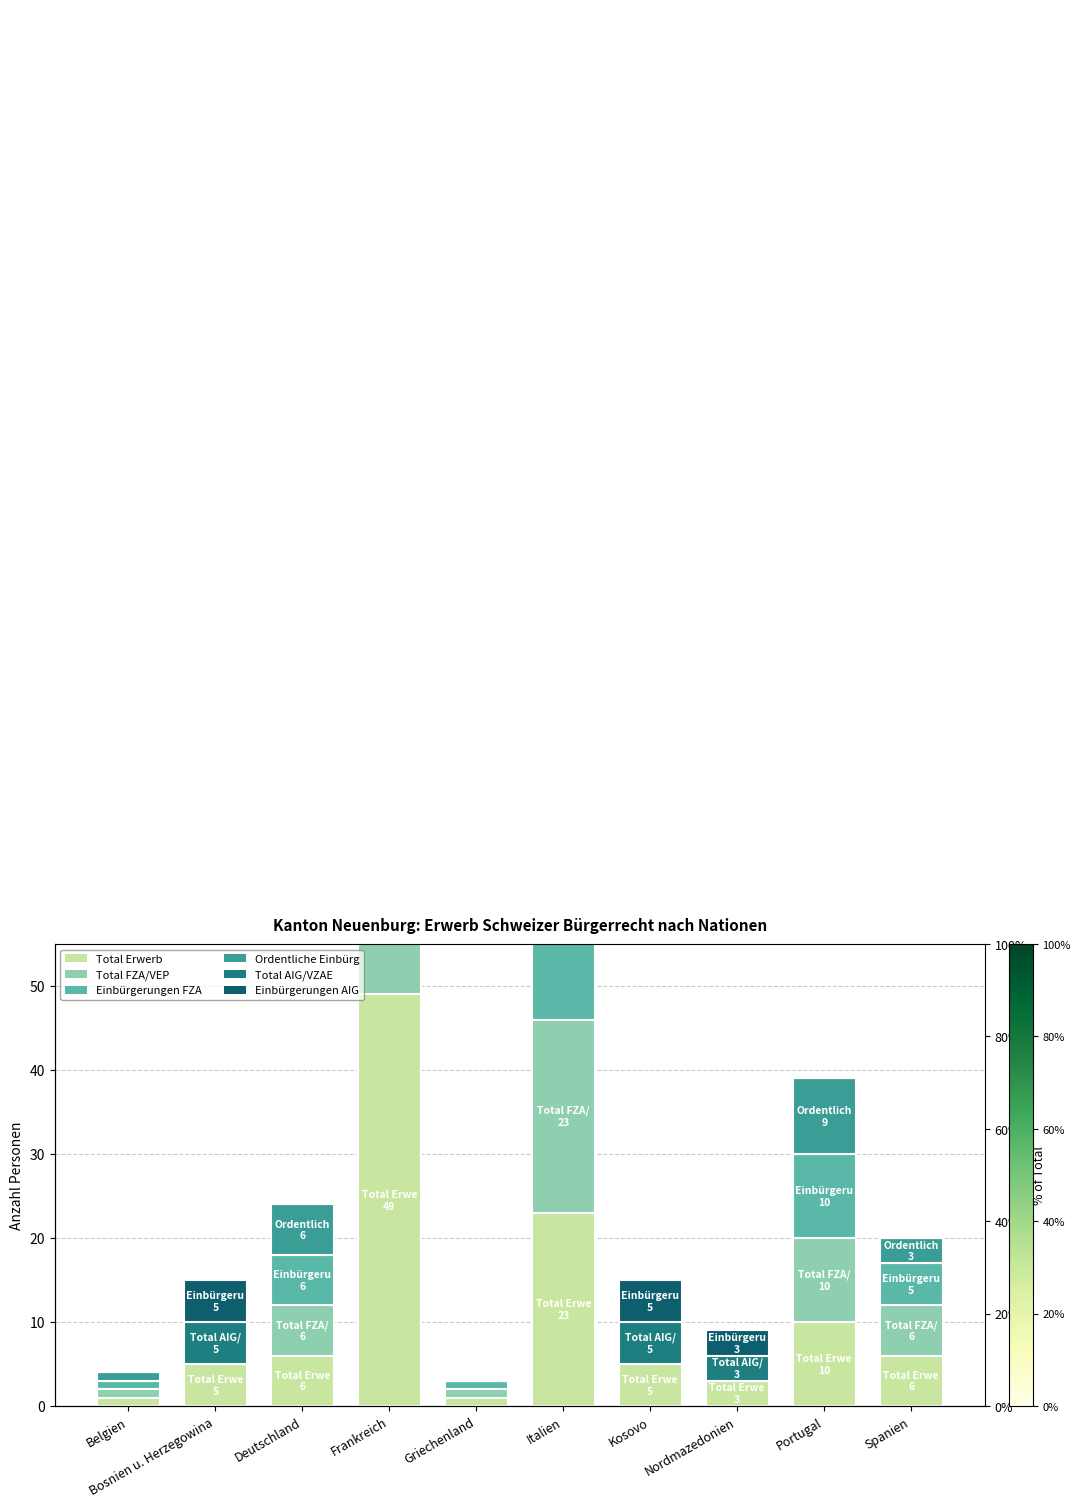

What is the label of the 7th bar from the right?

Frankreich